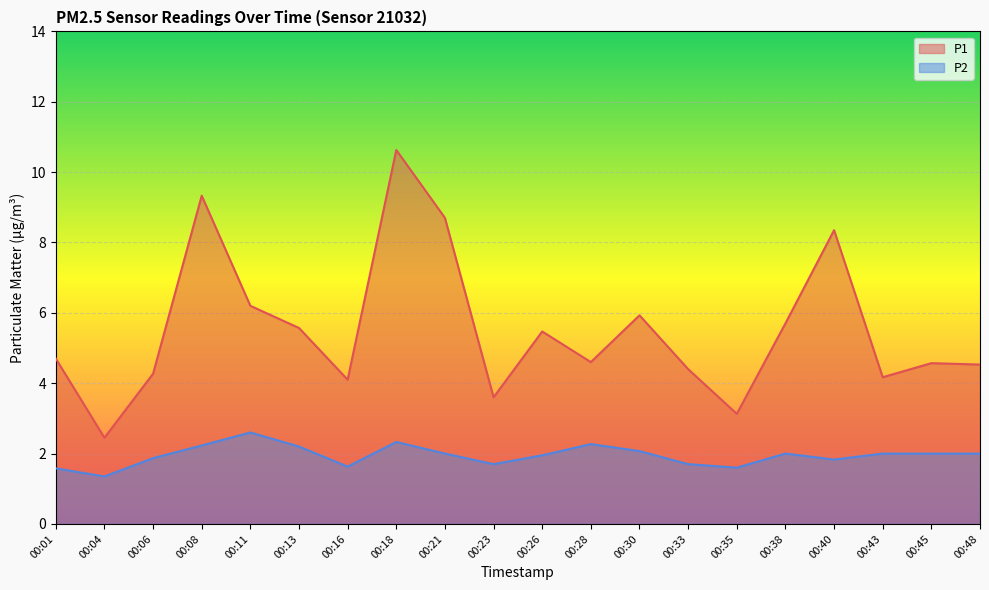

Between 00:13 and 00:43, which is larger?

00:13